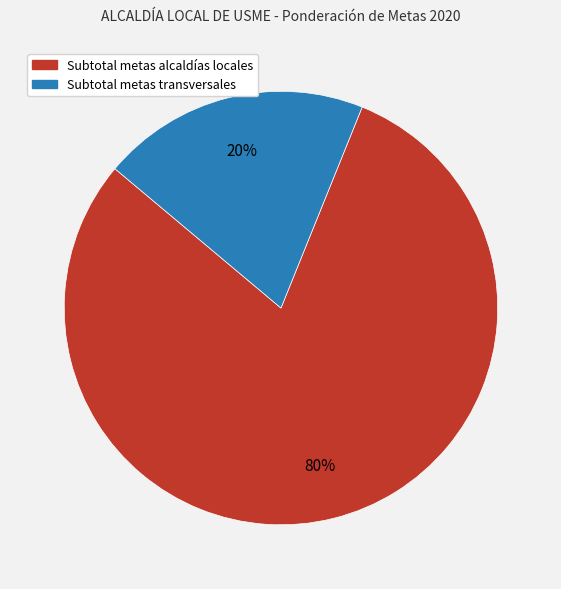

To the nearest percent, what portion does Subtotal metas transversales represent?

20%